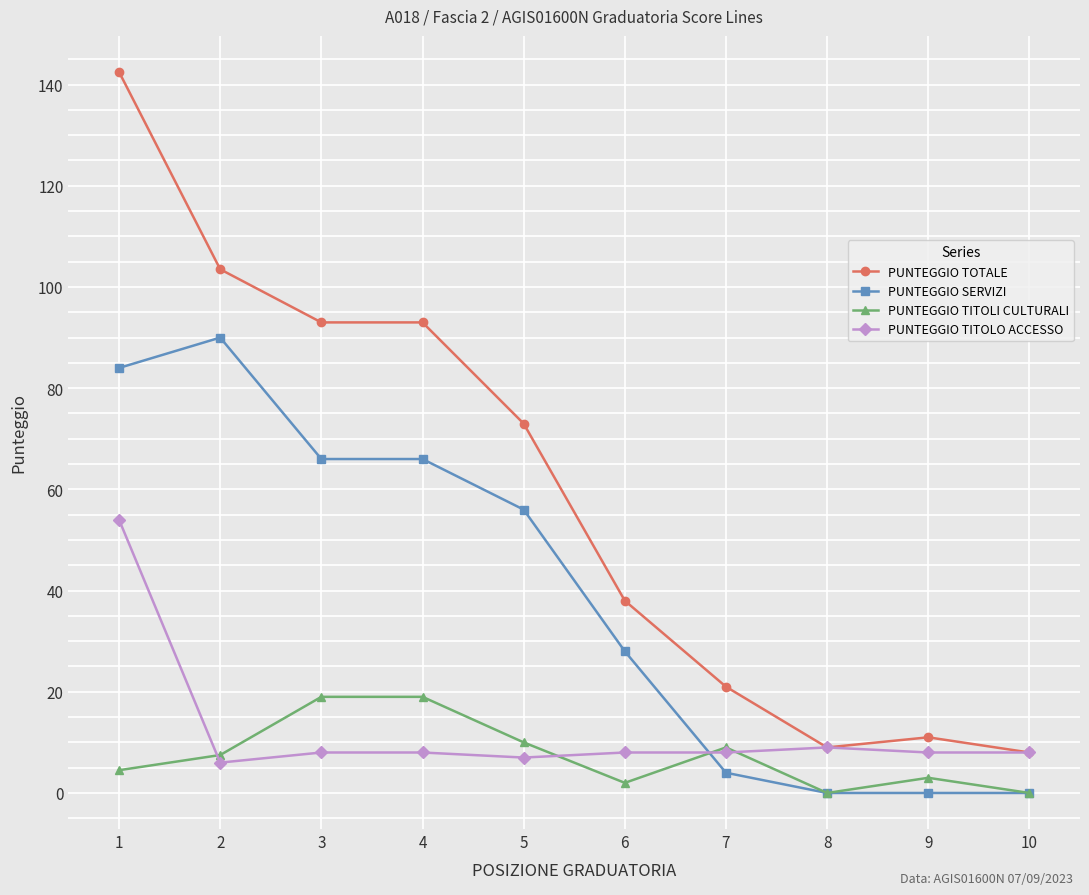

Where do PUNTEGGIO TITOLO ACCESSO and PUNTEGGIO SERVIZI first cross each other?

6 and 7